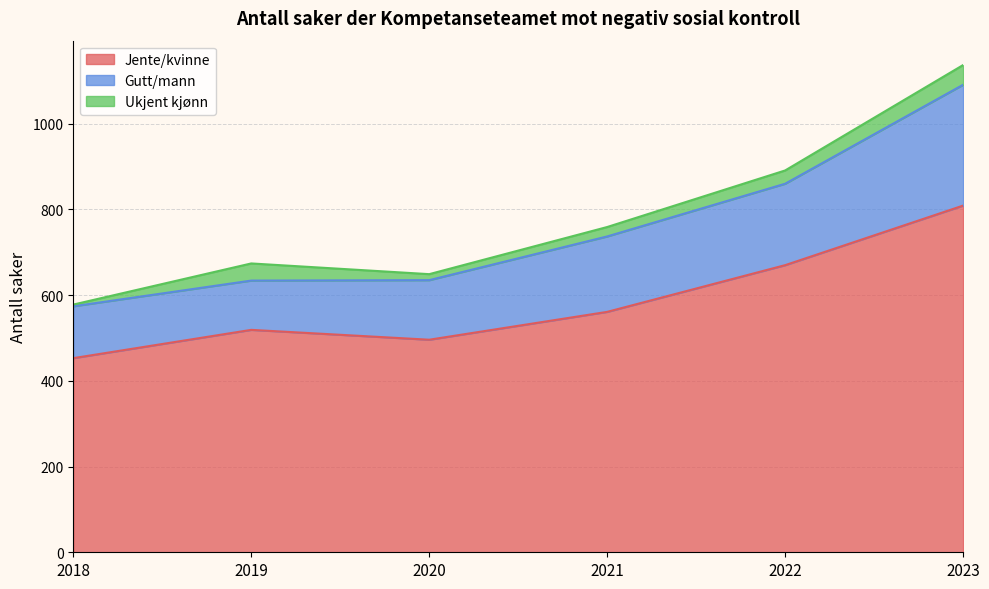

What is the smallest value displayed?

453